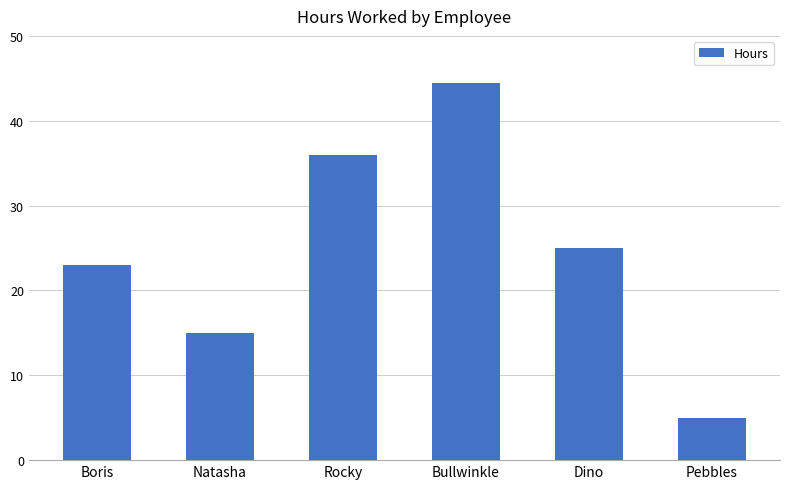

The chart shows a value of 68.9 at Bullwinkle. True or false?

False